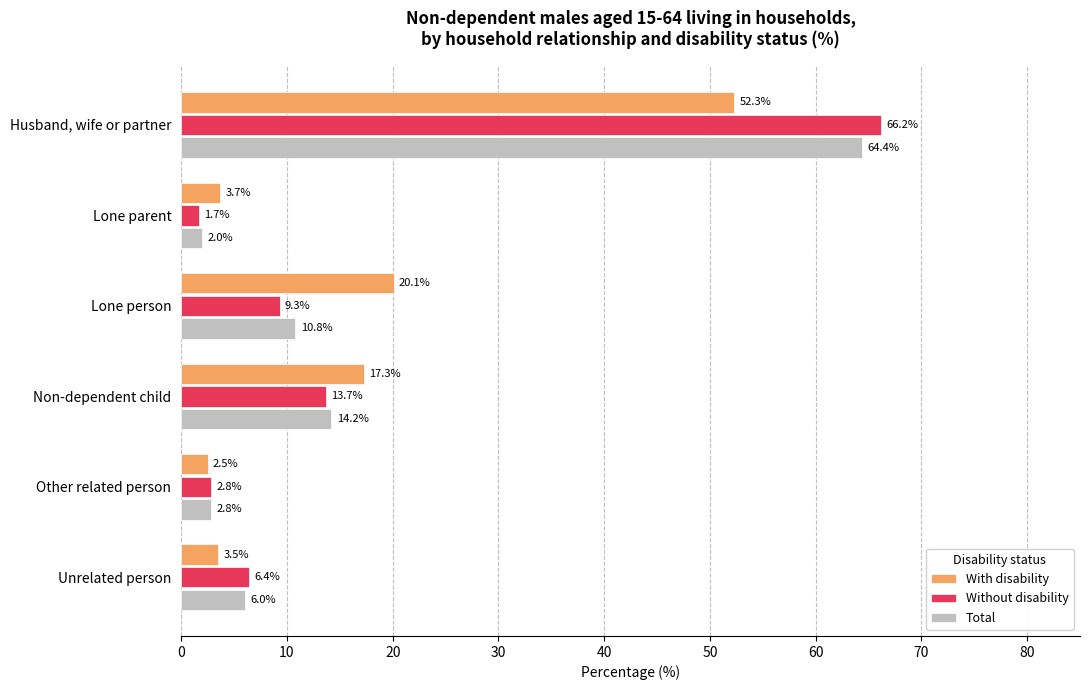

Which series has the largest total across all categories?

Total